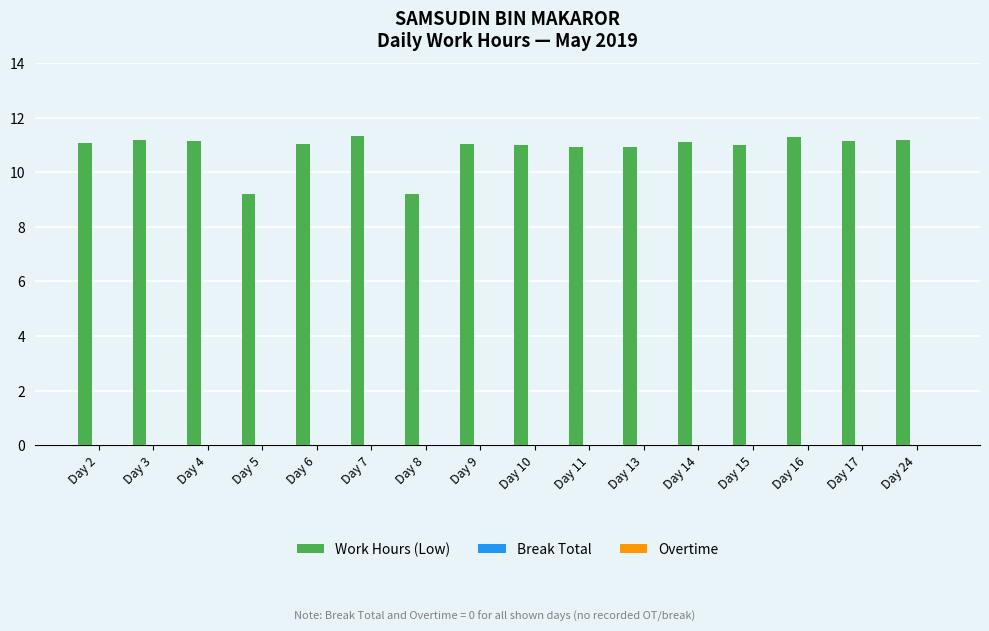

Which has a higher value, Day 11 or Day 7?

Day 7